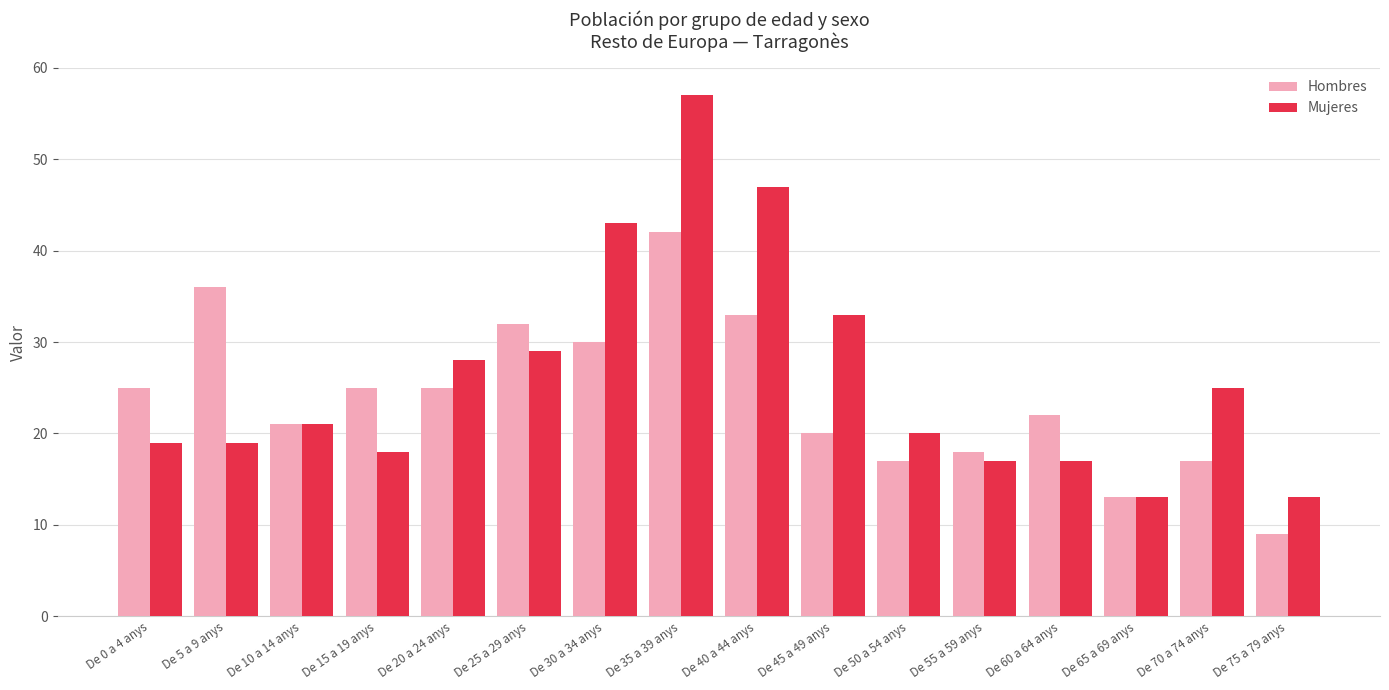

Which series has the largest range (max minus min)?

Mujeres